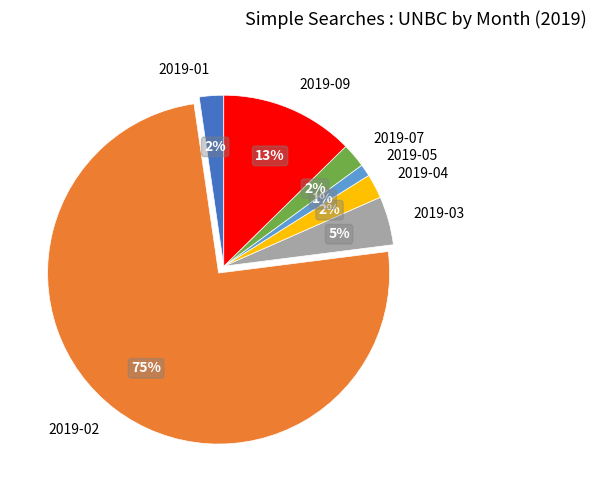

Does 2019-09 account for over 50% of the chart?

No